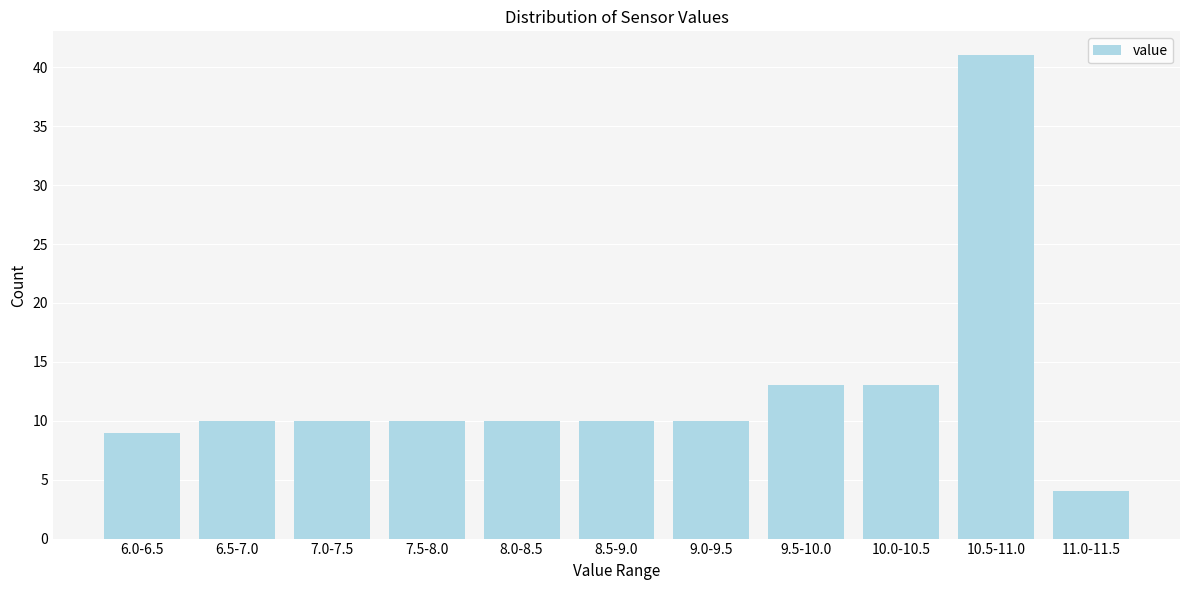

Reading left to right, what are all the values shown in this chart?

9	10	10	10	10	10	10	13	13	41	4